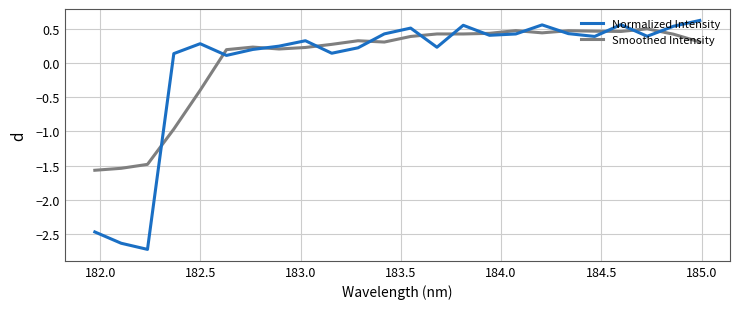

How many lines are shown in the chart?

2